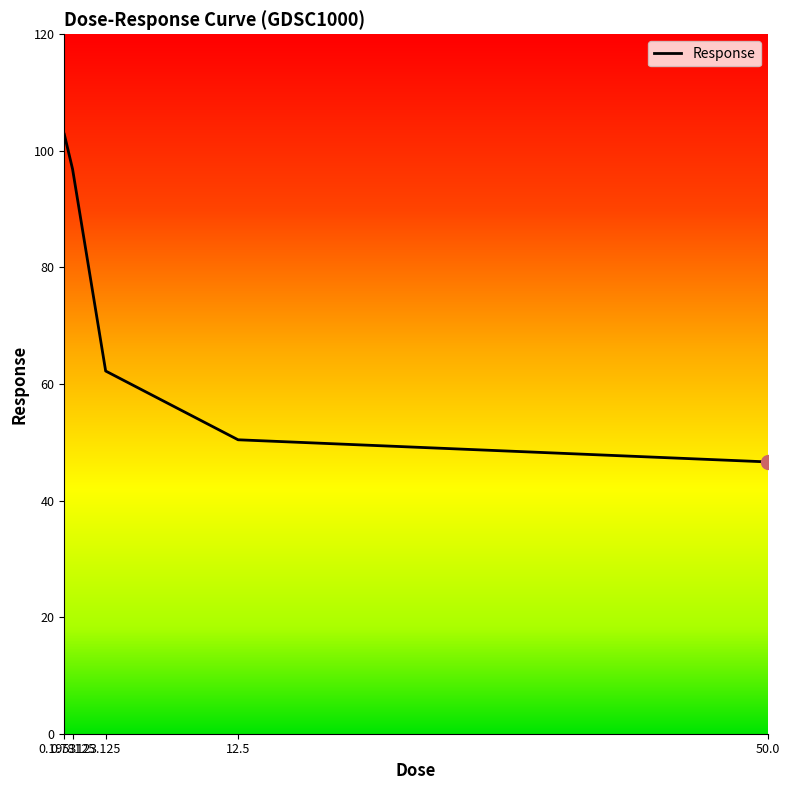

Rank the categories by value from highest to lowest.

0.195312, 0.78125, 3.125, 12.5, 50.0